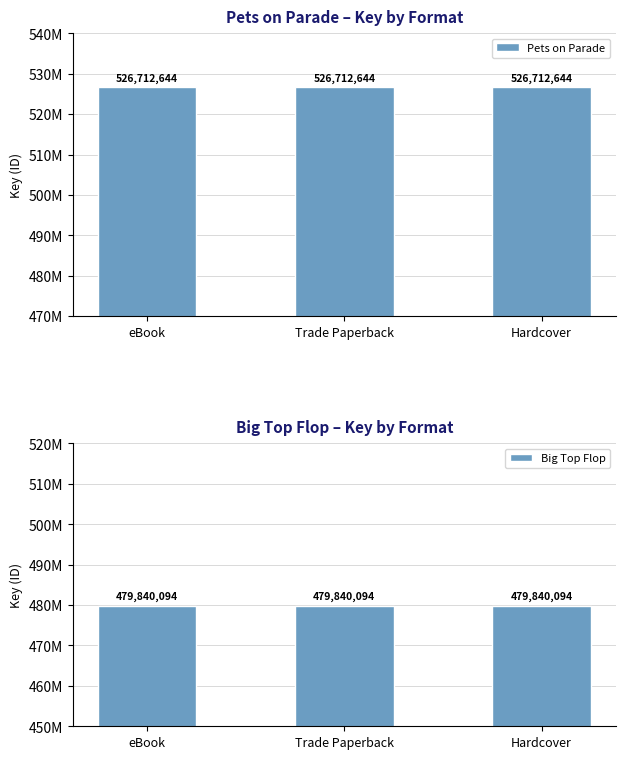

Is the value of Pets on Parade at Trade Paperback greater than the value of Big Top Flop at eBook?

Yes